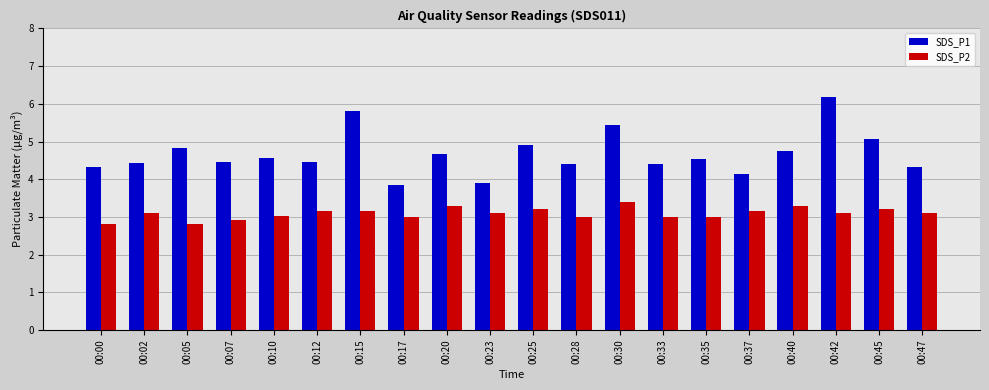

List the series in order of their overall mean, highest first.

SDS_P1, SDS_P2